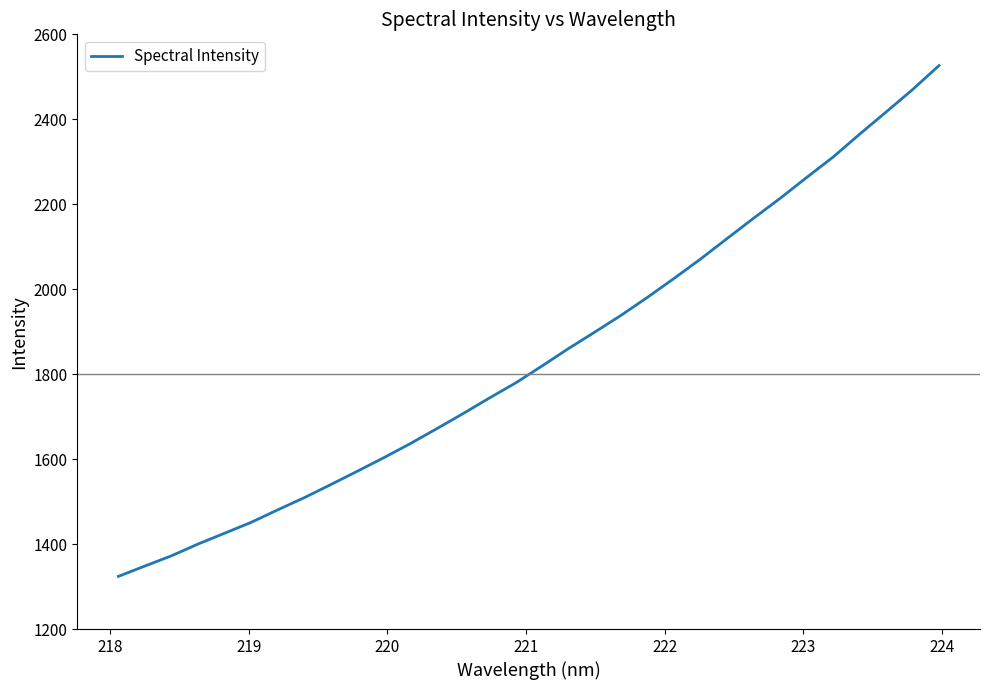

What is the smallest value displayed?

1324.0